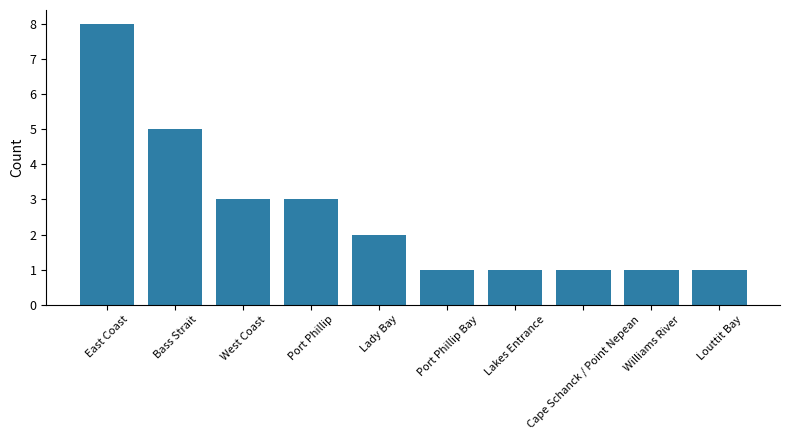

Reading left to right, transcribe all the data shown in this chart.

8	5	3	3	2	1	1	1	1	1